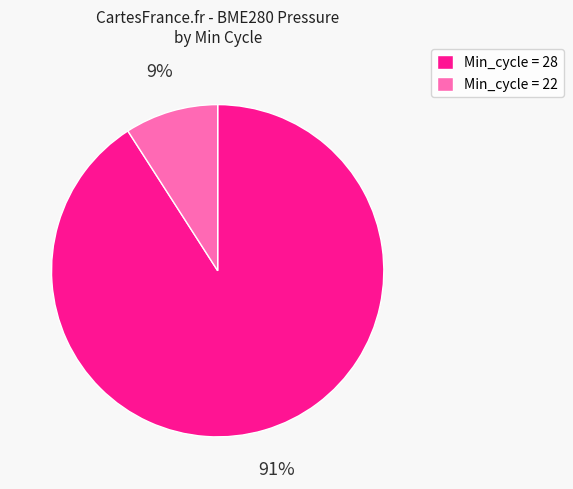

Does any single category account for the majority?

Yes